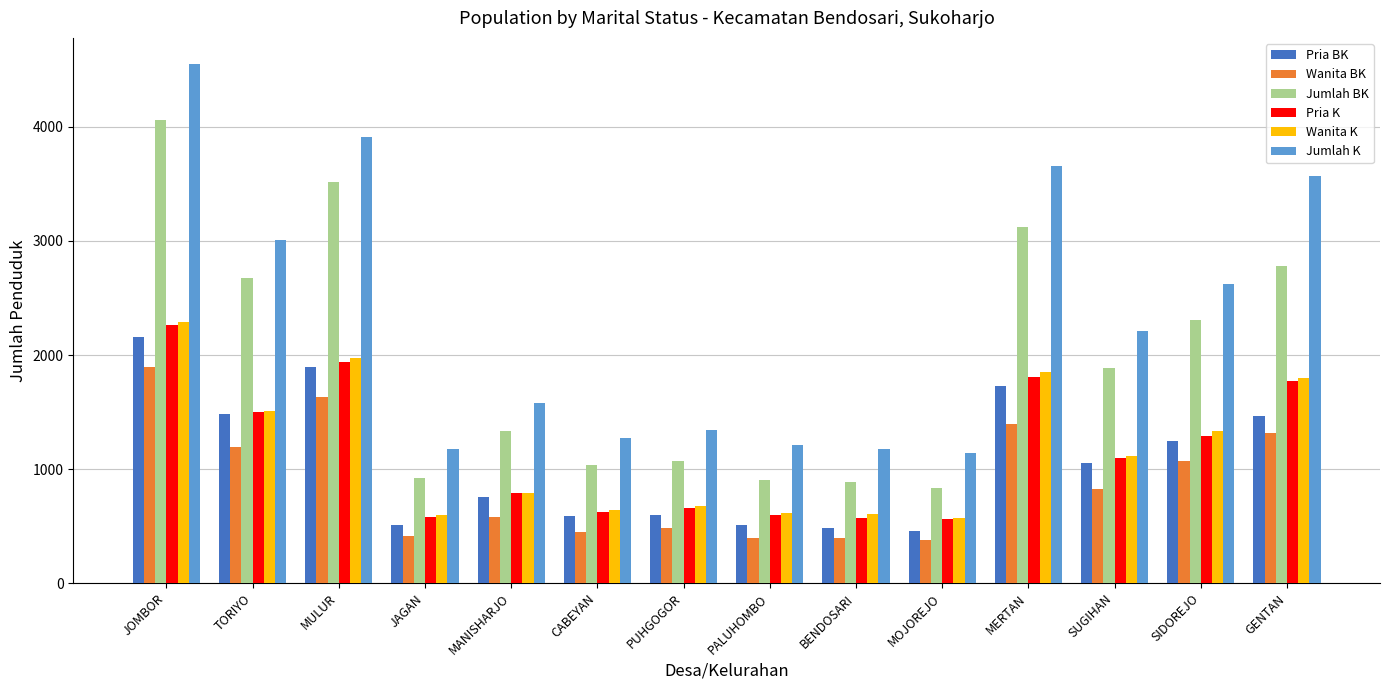

Are the bars grouped side by side (vs. stacked)?

Yes